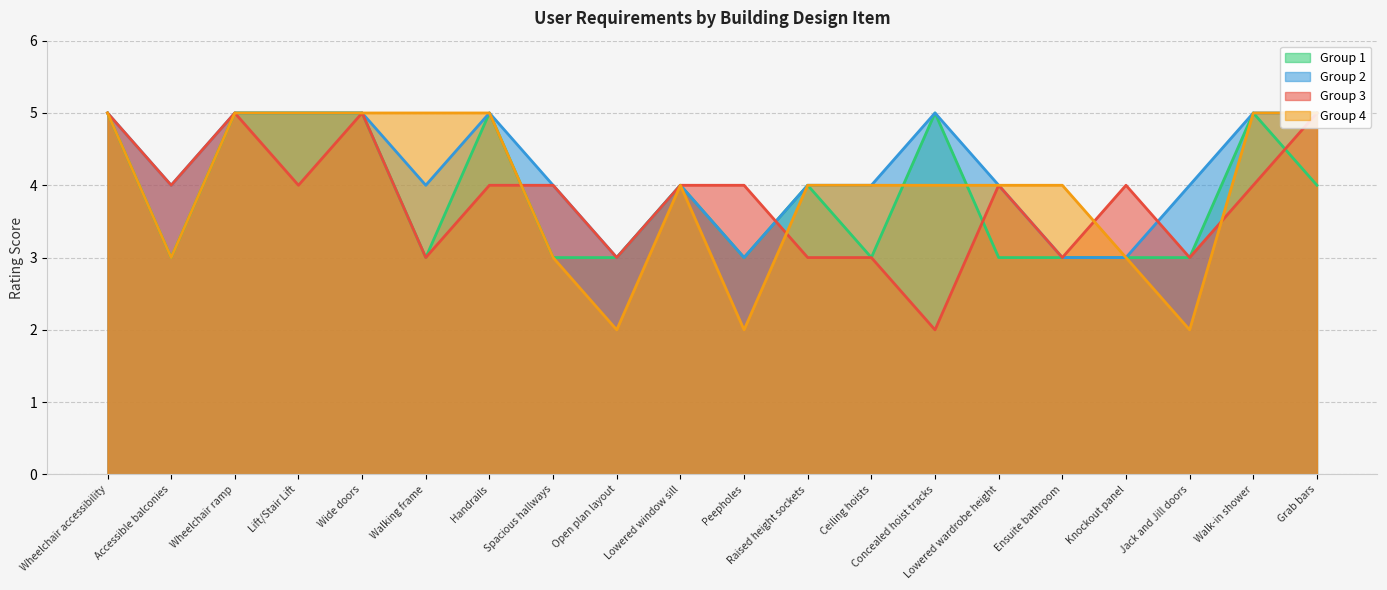

What is the sum of the Group 3 values at Walk-in shower and Peepholes?

8